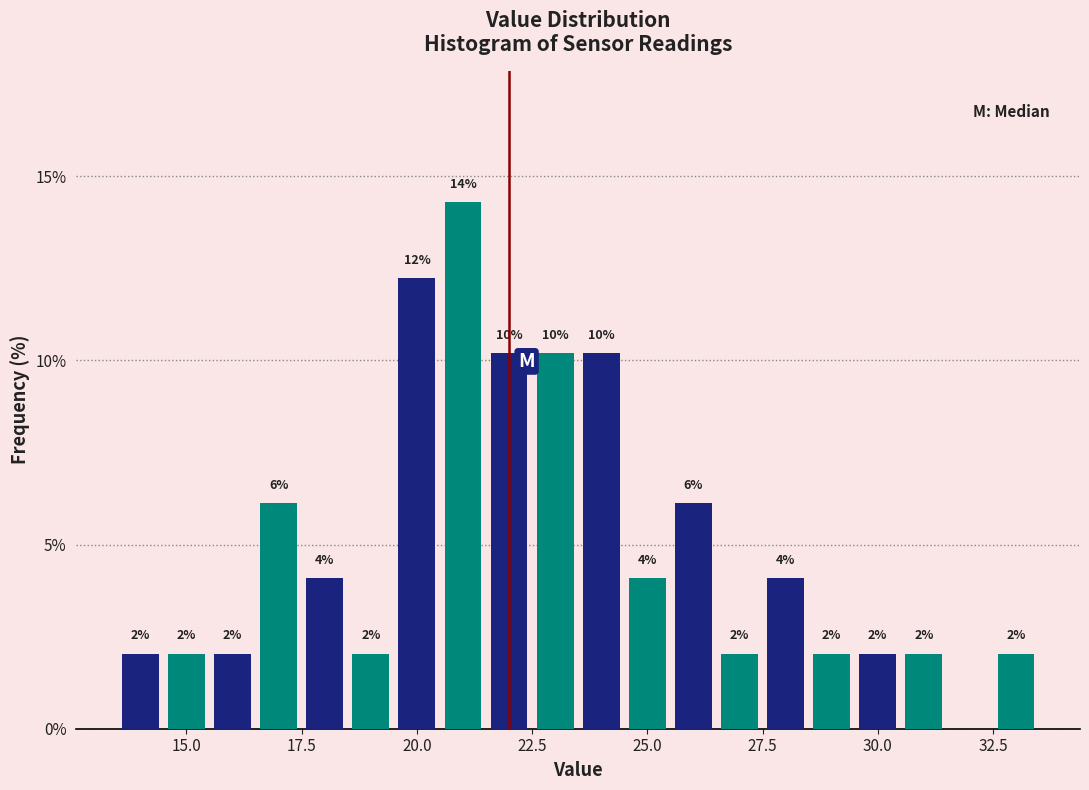

Read against the x-axis, roughly where is the centre of the tallest bar?

21.0